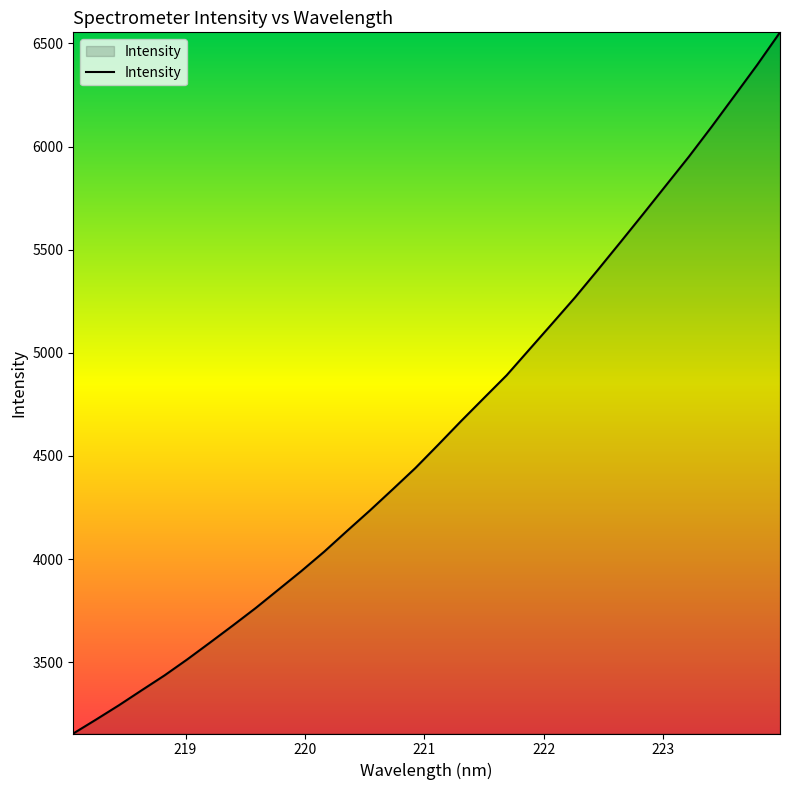

What is the maximum value shown in the chart?

6553.6